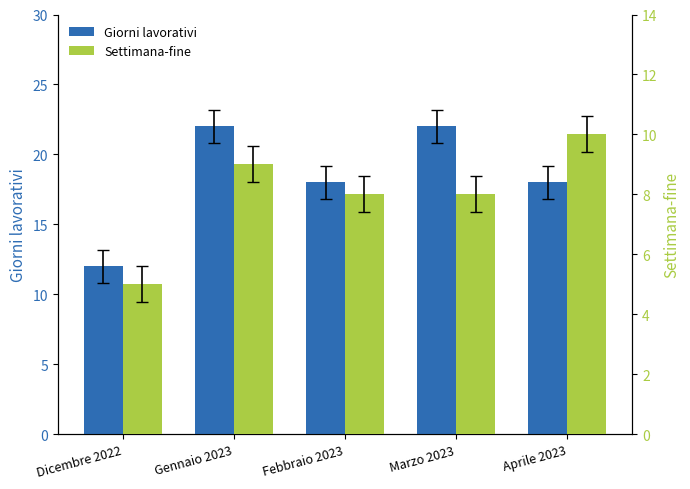

Which category has the highest value across all series?

Gennaio 2023